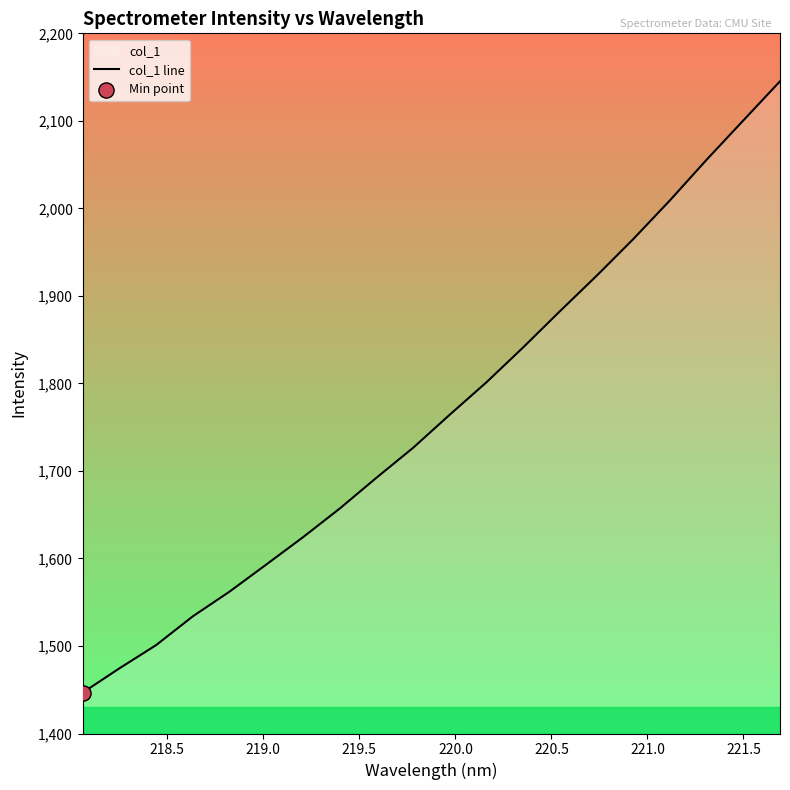

What is the highest value of the col_1 line series?

2145.2